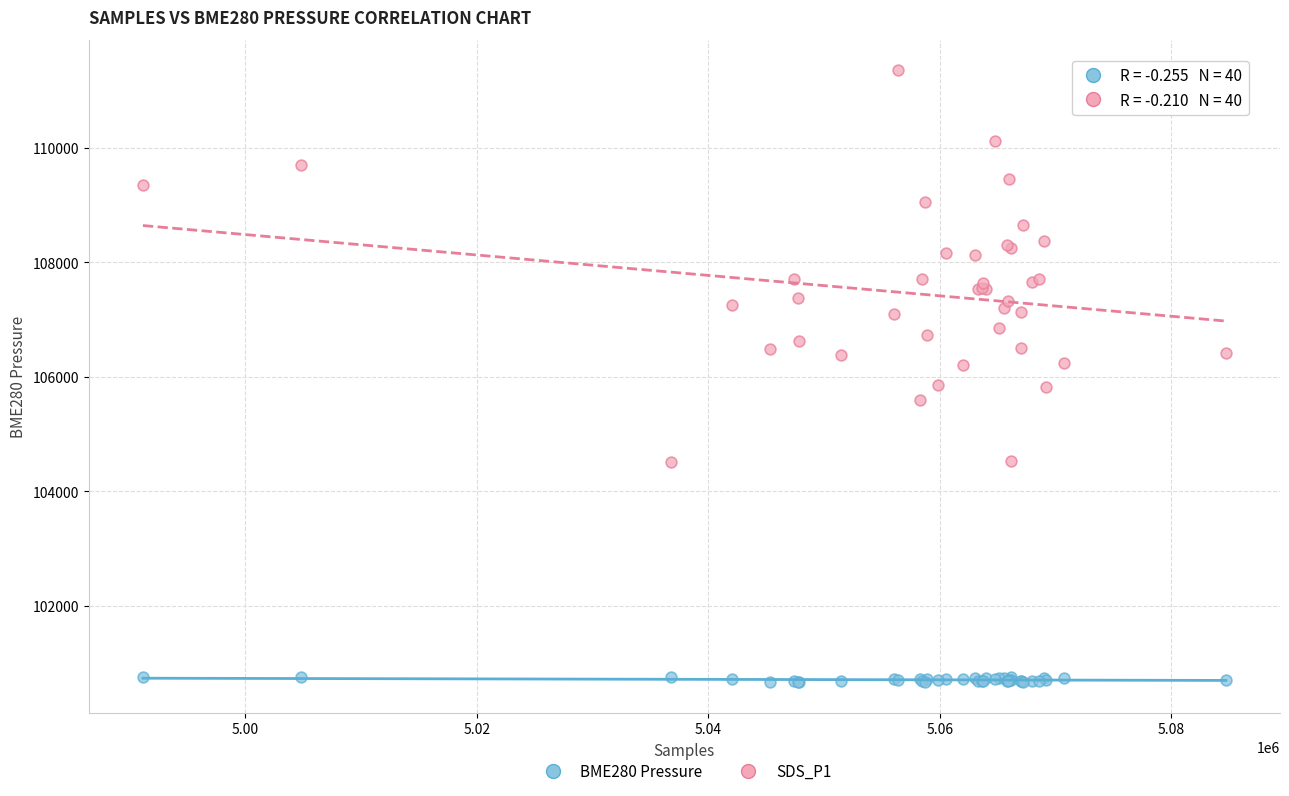

Which series contains the lowest Y value?

BME280 Pressure